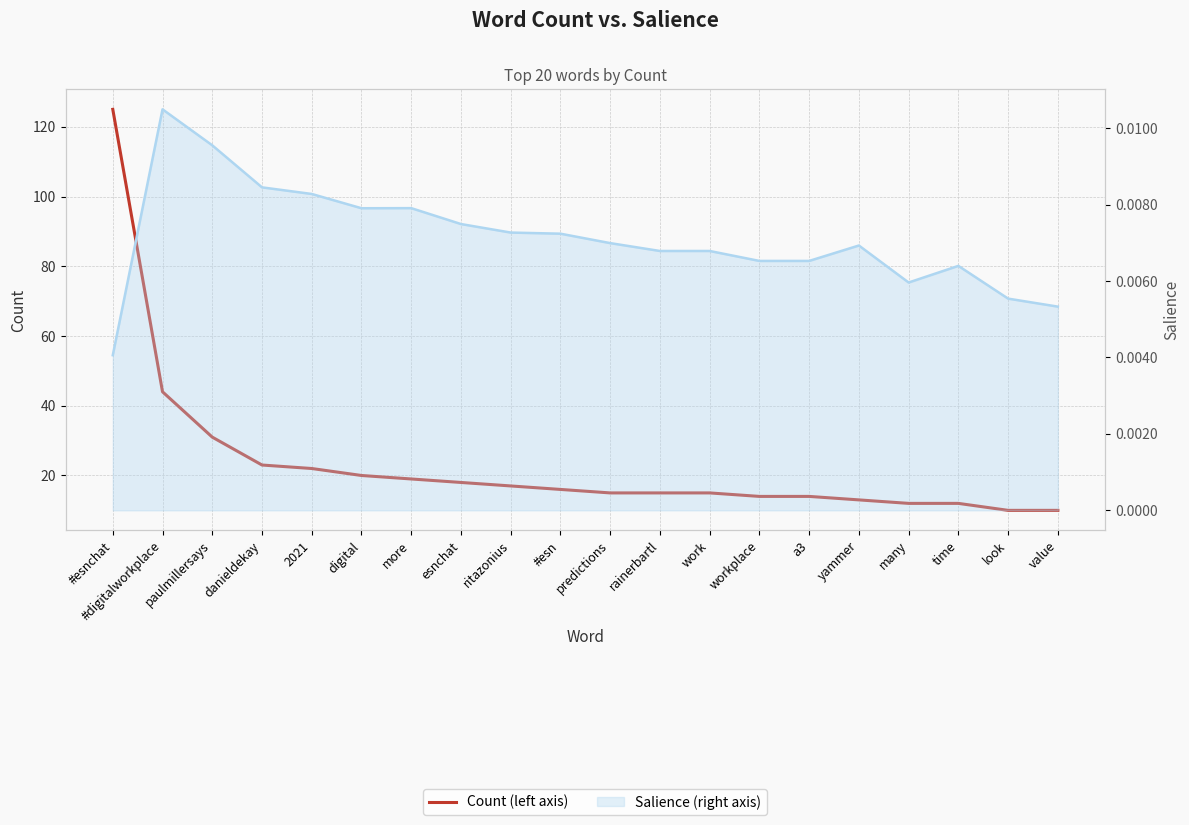

What is the difference between the values at digital and workplace?

6